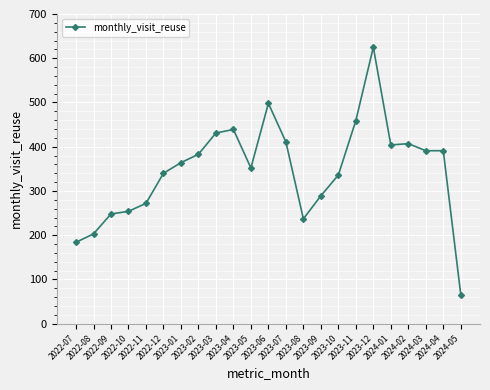

What is the minimum value shown in the chart?

66